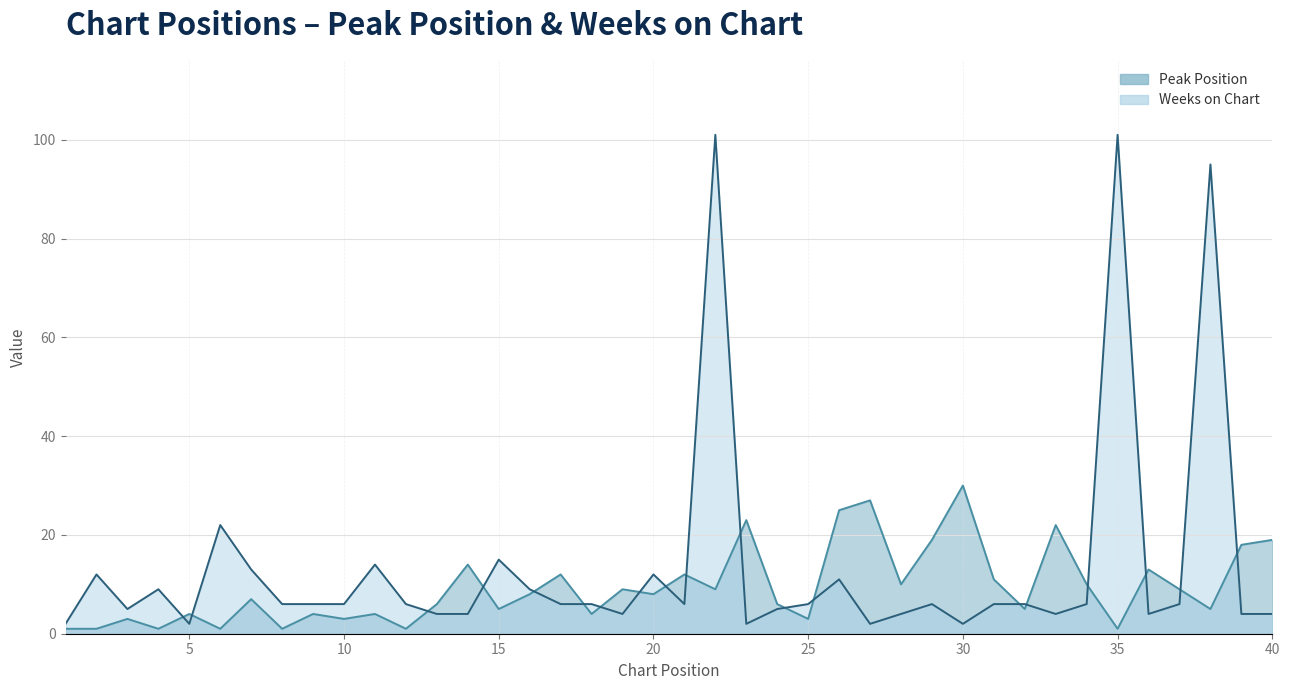

Rank the series by their average value, from highest to lowest.

Weeks on Chart, Peak Position